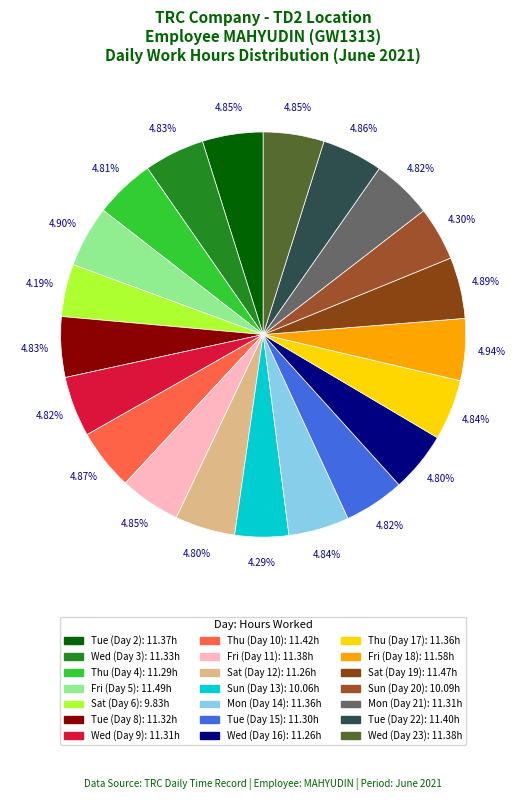

How many segments does this pie chart have?

21